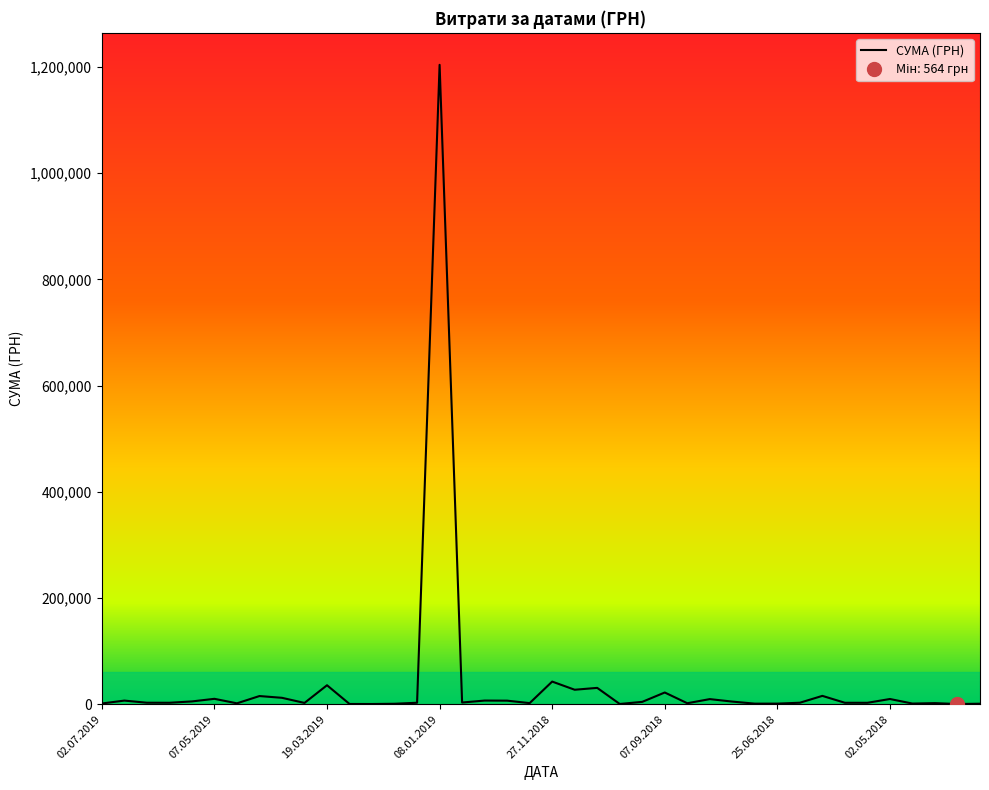

How many data points are above 2999?

19